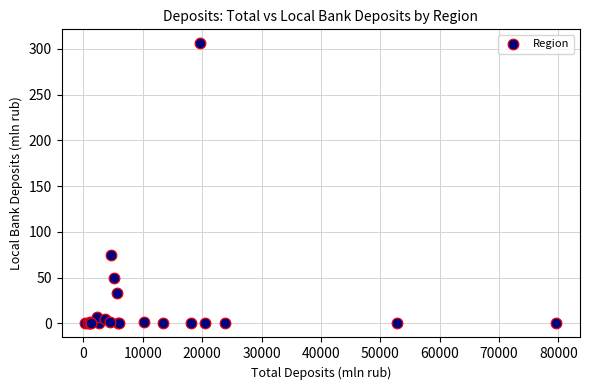

What Y value in the scatter plot is closest to 153?

75